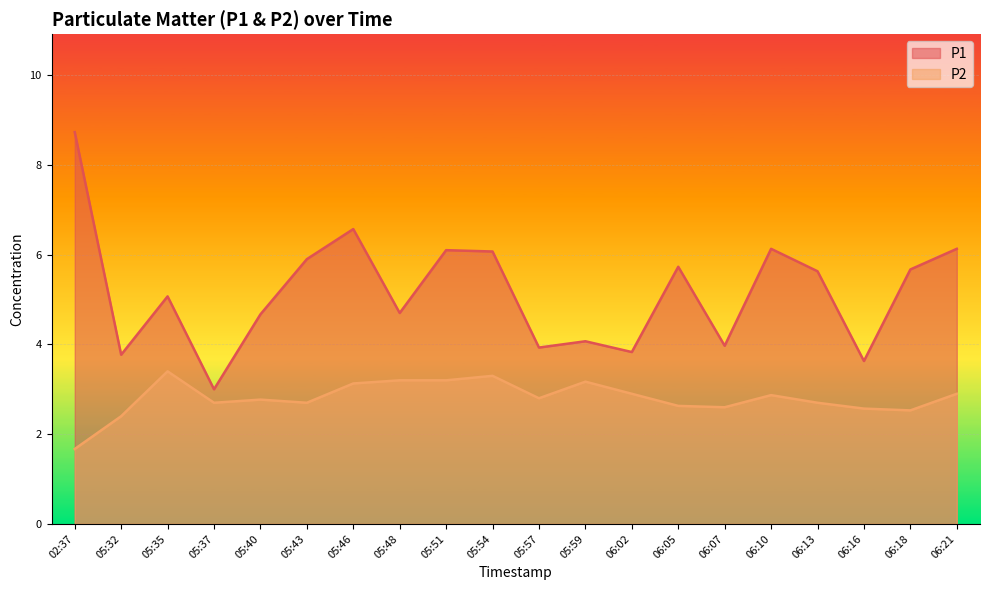

Reading left to right, what are all the values shown in this chart?

P1: 02:37=8.7	05:32=3.8	05:35=5.1	05:37=3.0	05:40=4.7	05:43=5.9	05:46=6.6	05:48=4.7	05:51=6.1	05:54=6.1	05:57=3.9	05:59=4.1	06:02=3.8	06:05=5.7	06:07=4.0	06:10=6.1	06:13=5.6	06:16=3.6	06:18=5.7	06:21=6.1
P2: 02:37=1.7	05:32=2.4	05:35=3.4	05:37=2.7	05:40=2.8	05:43=2.7	05:46=3.1	05:48=3.2	05:51=3.2	05:54=3.3	05:57=2.8	05:59=3.2	06:02=2.9	06:05=2.6	06:07=2.6	06:10=2.9	06:13=2.7	06:16=2.6	06:18=2.5	06:21=2.9